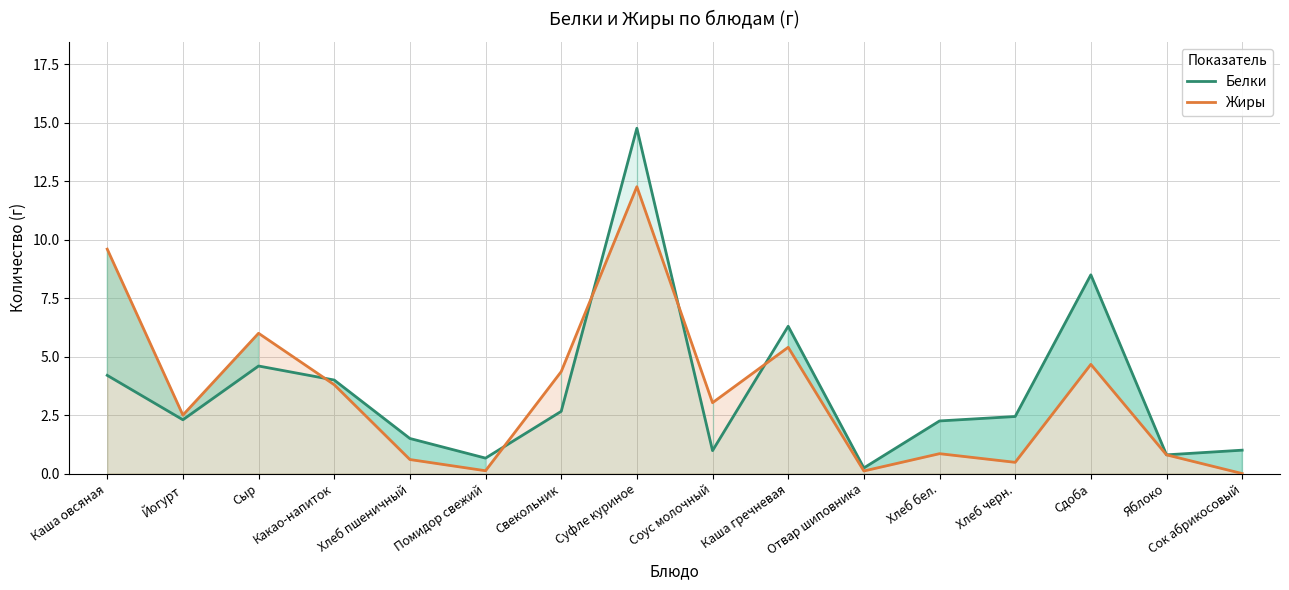

The value of Белки at Сыр is 1.0. True or false?

False